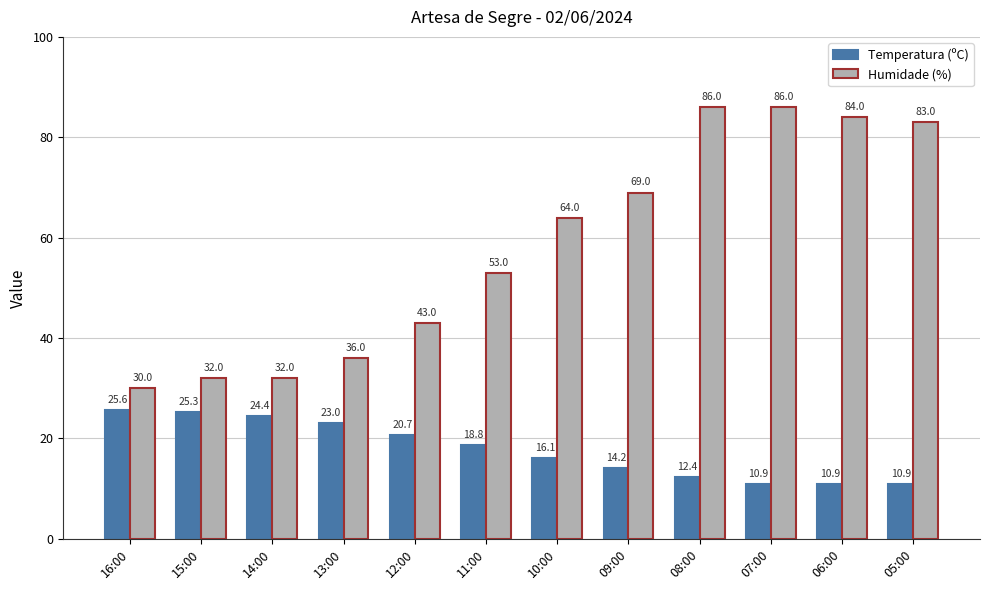

The Humidade (%) series shows 83.0 at 05:00. True or false?

True